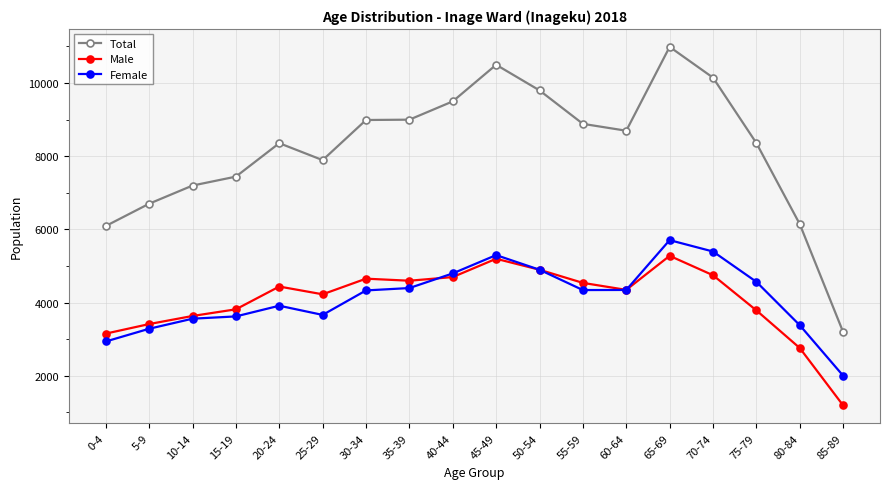

True or false: Total has more than 1 points higher than both neighbors.

True